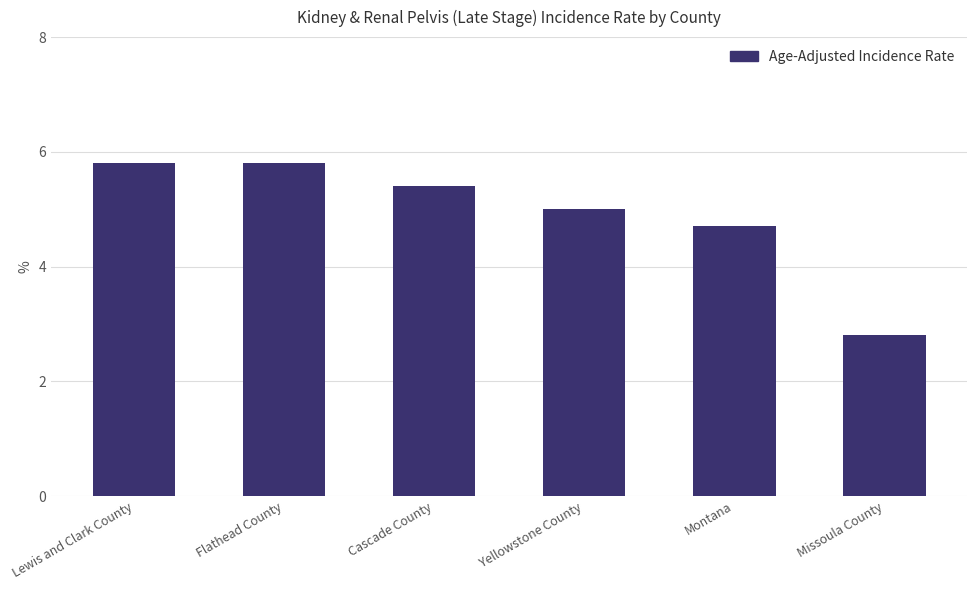

What is the change in value from Flathead County to Cascade County?

-0.4